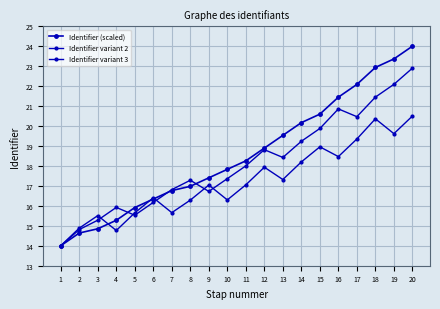

What is the value of the Identifier (scaled) point at the 19th from the left?

23.4